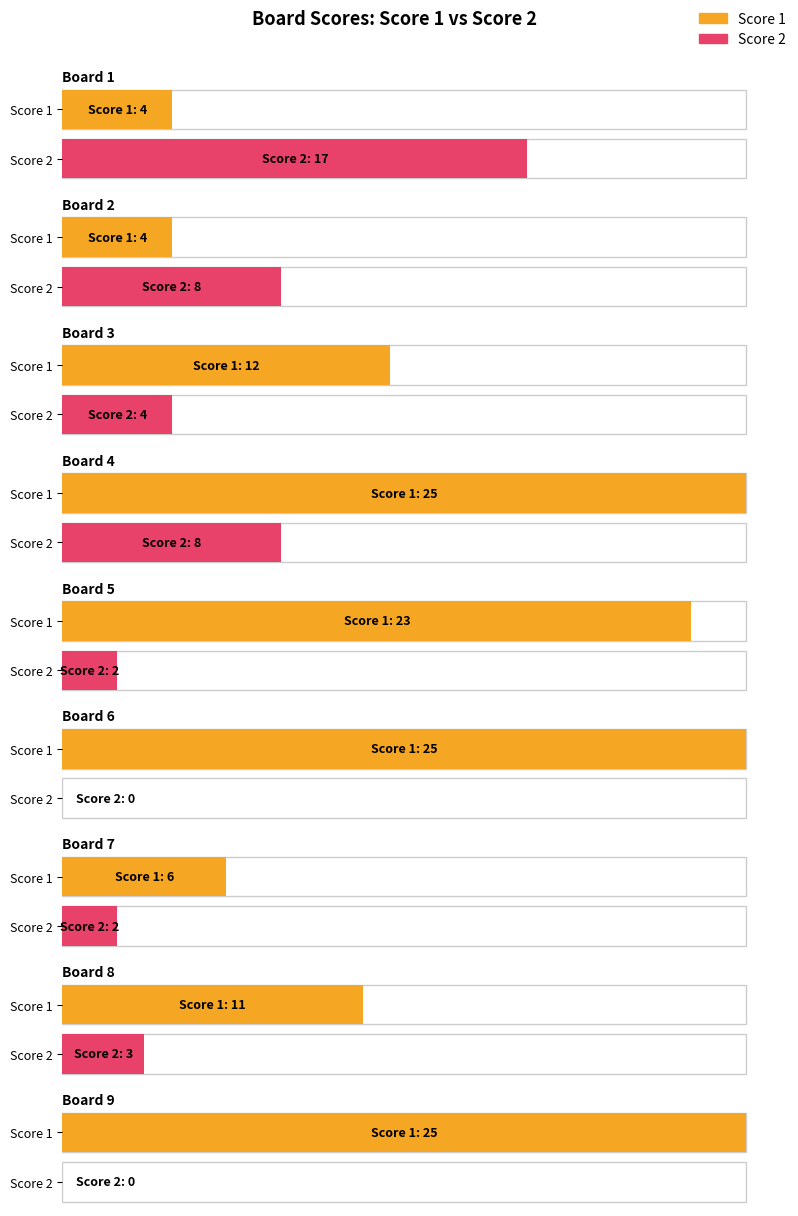

Which series has the widest spread of values?

Score 1